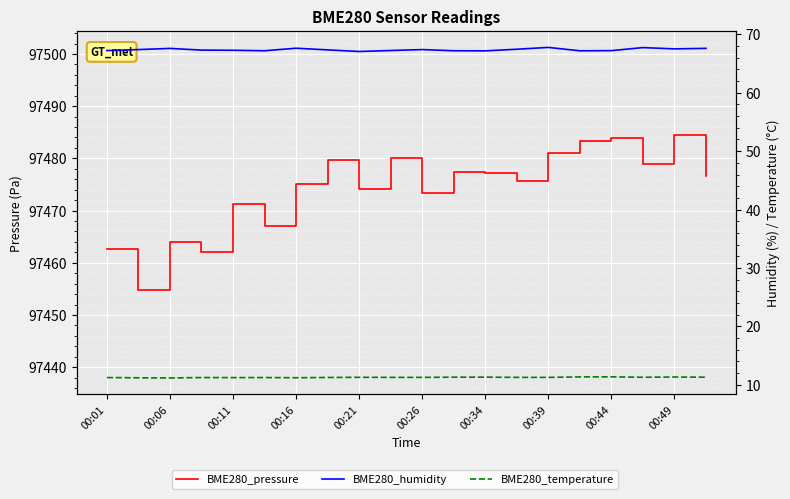

What is the value of the BME280_humidity point at the 1st from the left?

67.2